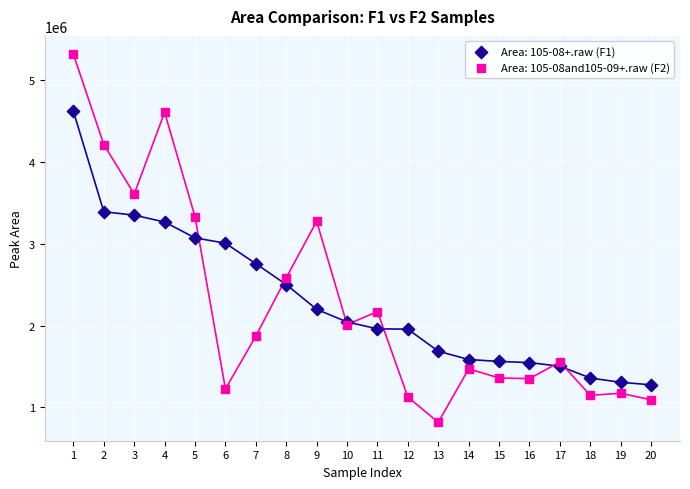

What are all the series names shown in the legend?

Area: 105-08+.raw (F1), Area: 105-08and105-09+.raw (F2)